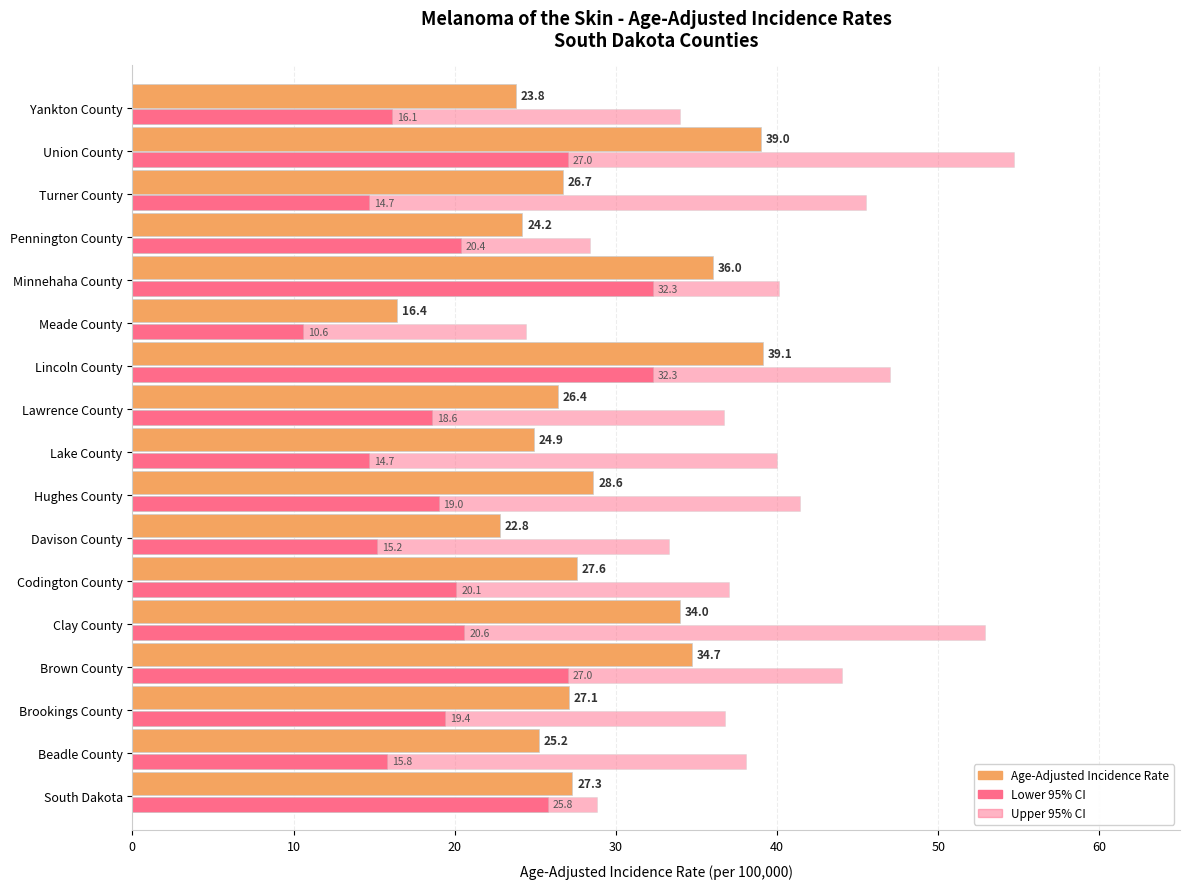

How many data points does each series have?

17